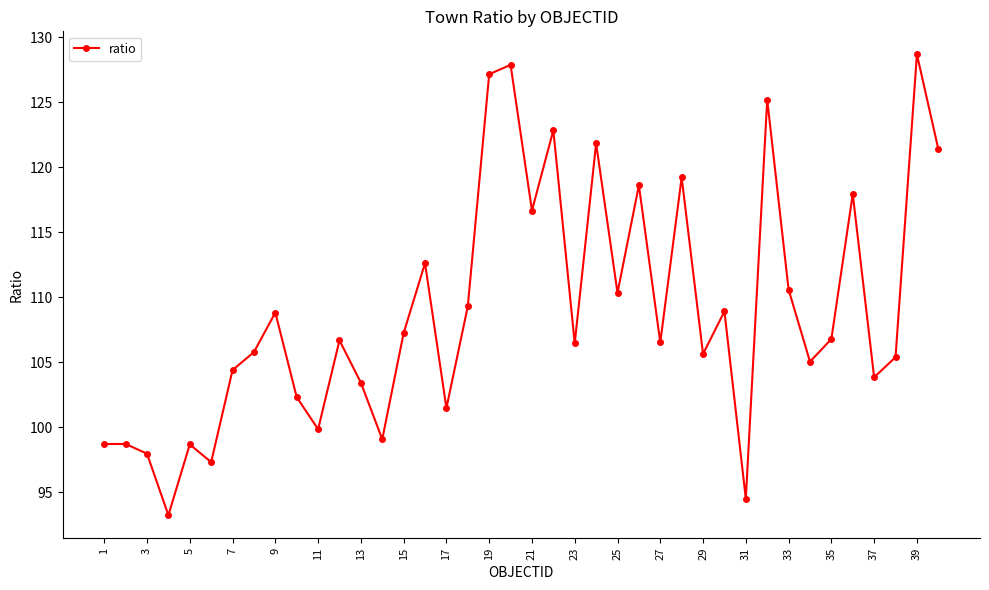

What is the sum of all values?

4357.2